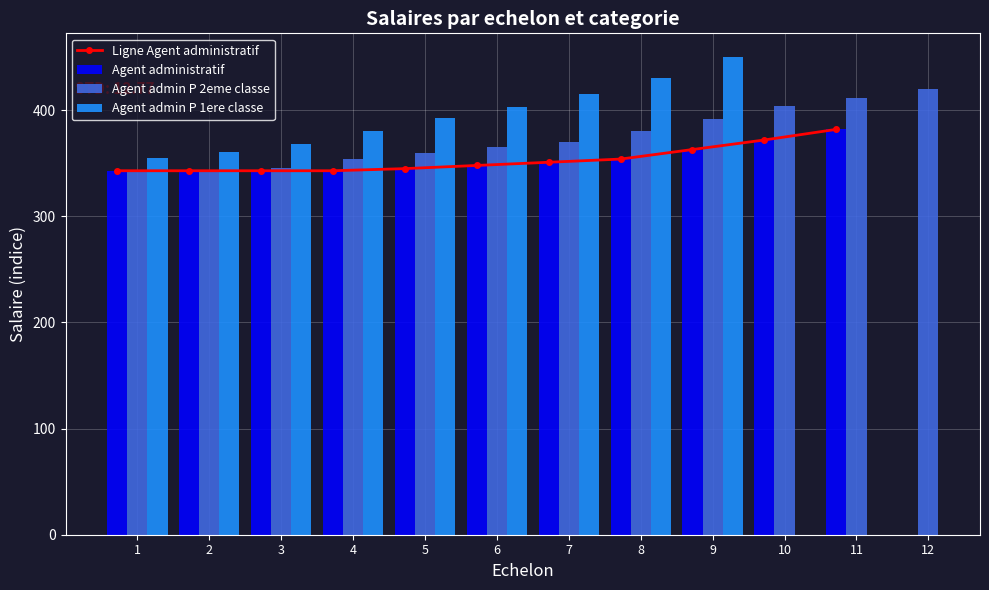

What is the sum of the Agent admin P 2eme classe values at 1 and 12?

763